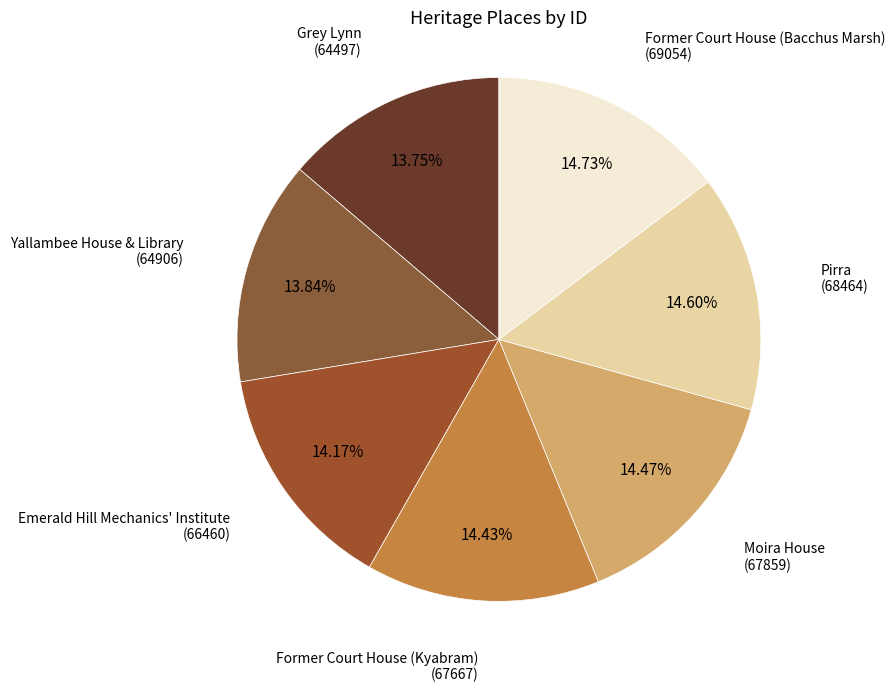

How many slices are in this pie chart?

7